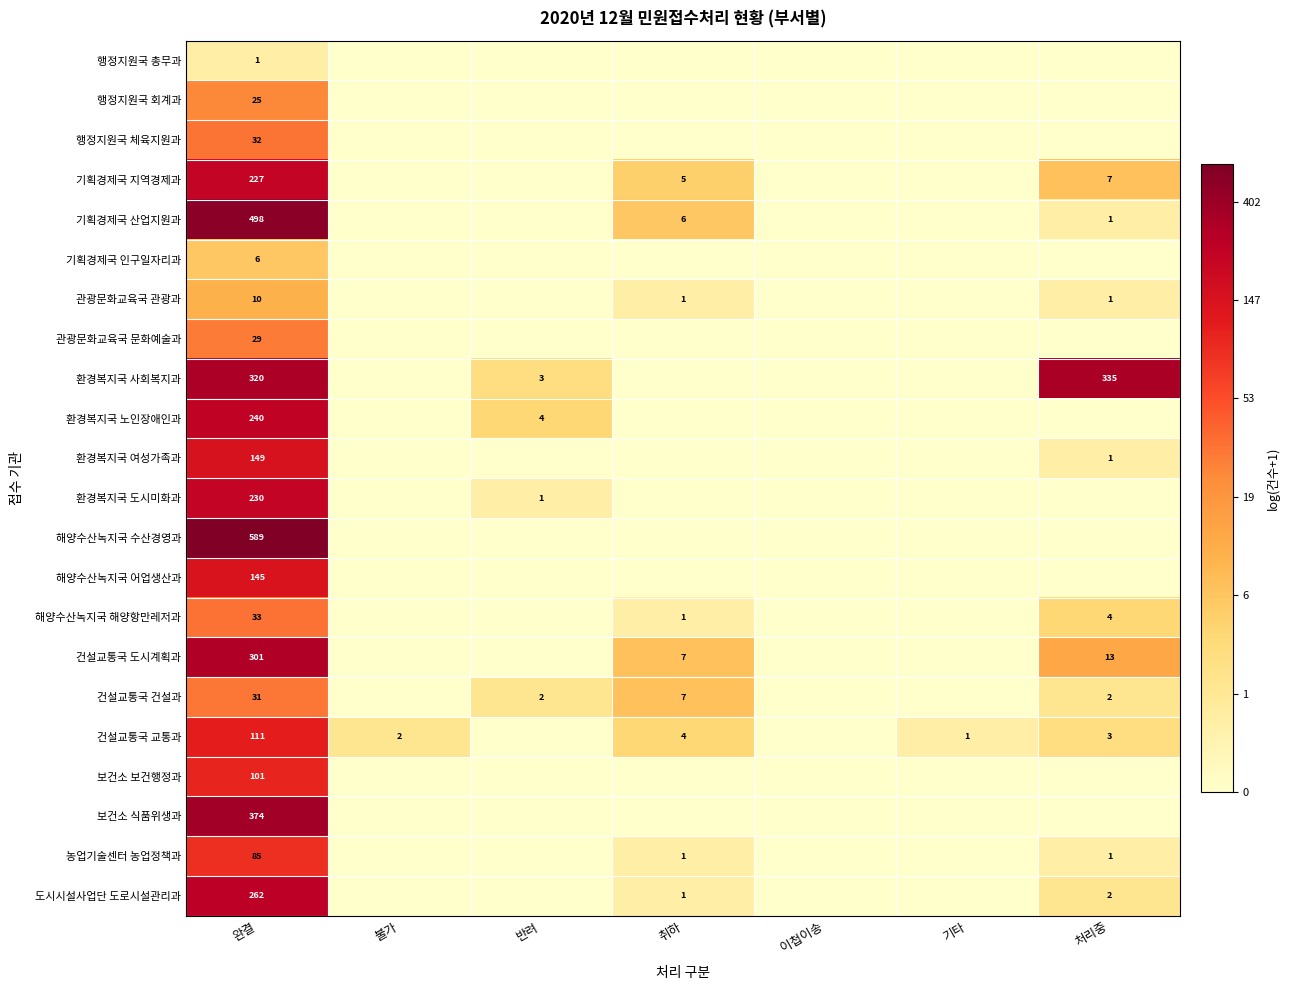

Is it true that 건설교통국 건설과 equals 31 at 완결?

True